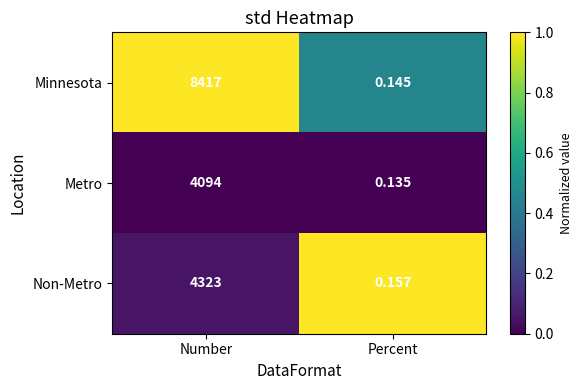

How many categories are shown in the chart?

2